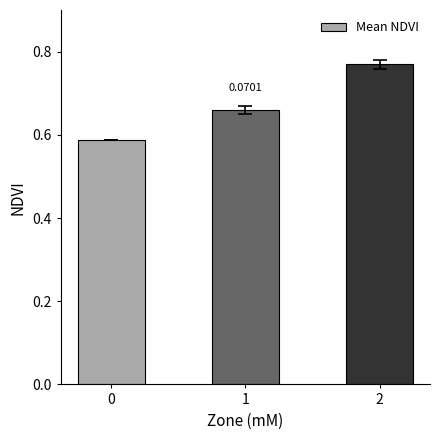

Rank the categories by value from highest to lowest.

2, 1, 0